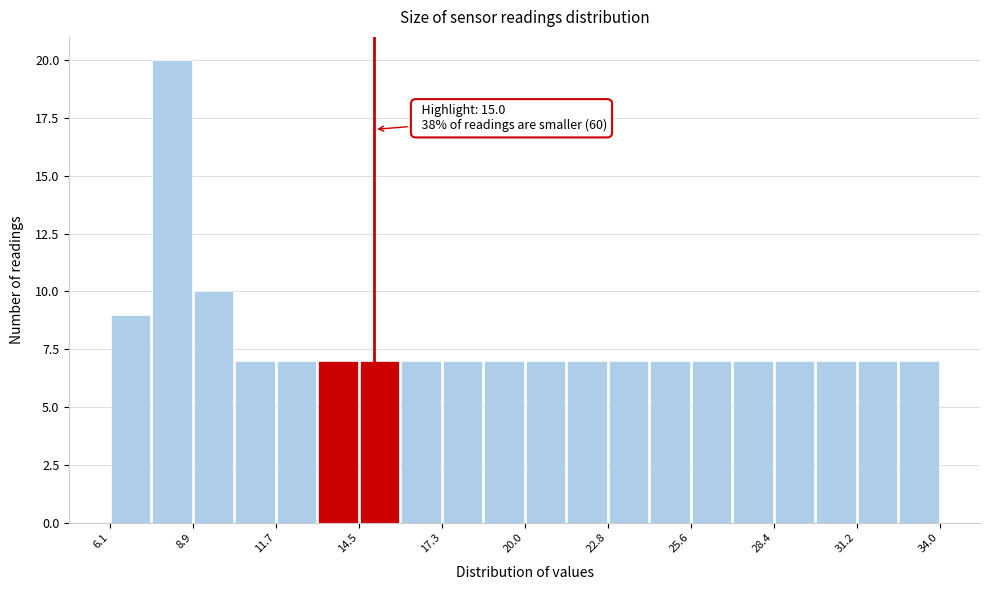

Around what value on the x-axis is the tallest bar? Give the approximate position of its centre, as read against the axis.

8.0